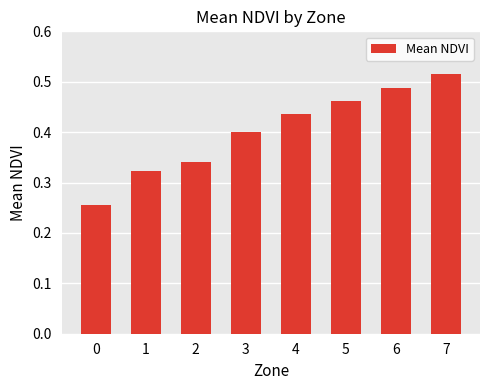

True or false: the data shows 0.4 at 4.

True